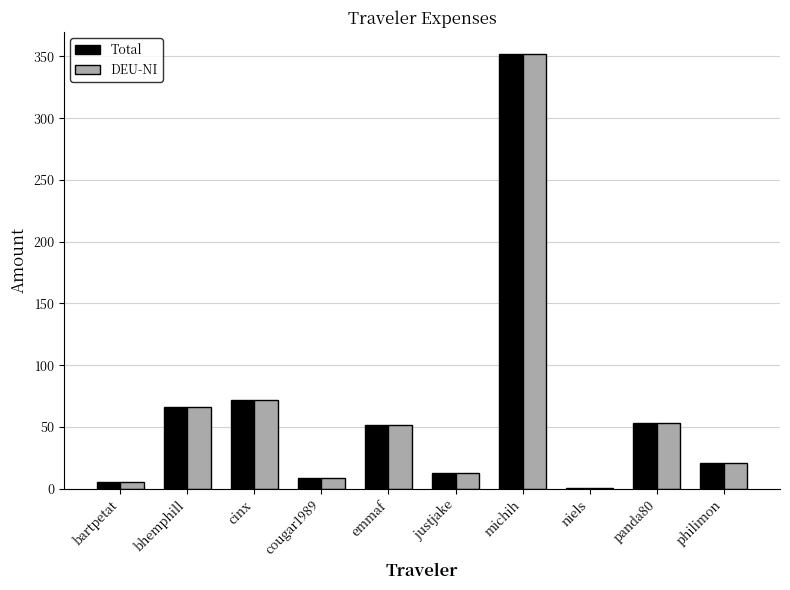

What is the maximum value shown in the chart?

352.3